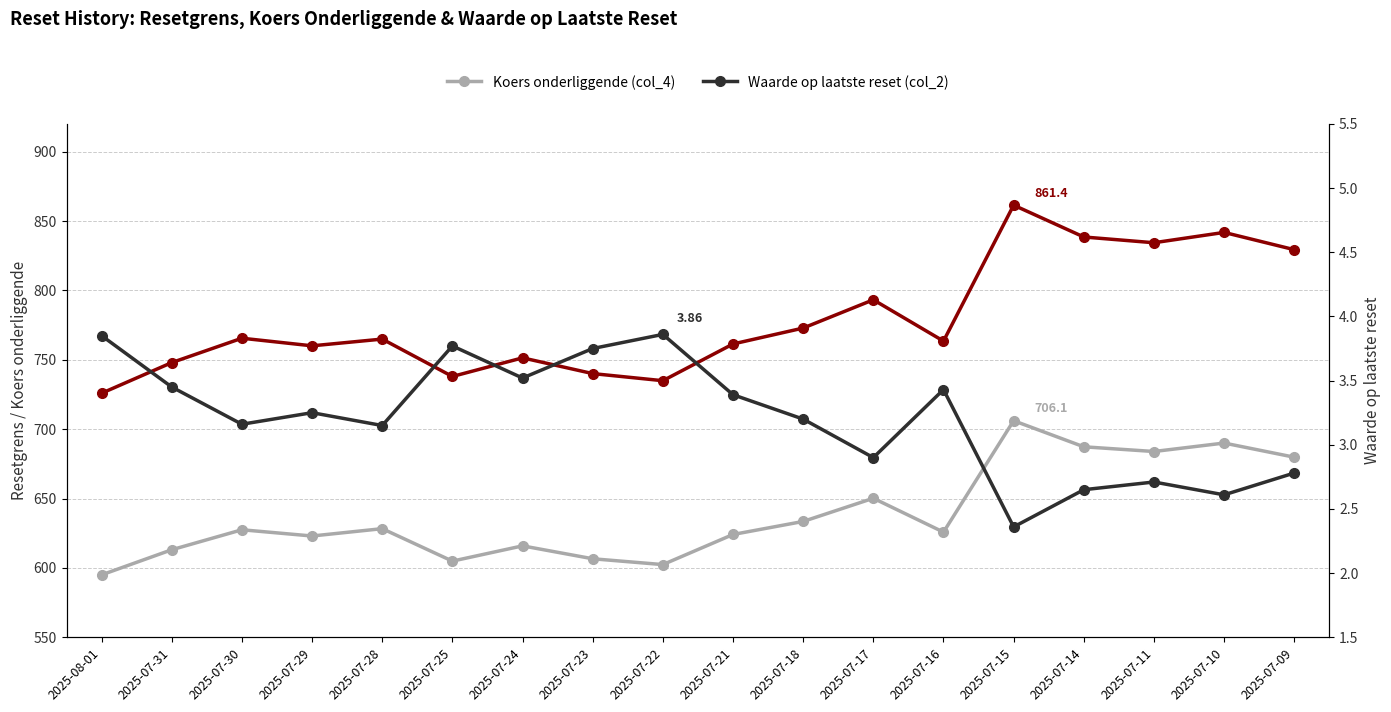

True or false: Waarde op laatste reset (col_2) and Resetgrens (col_3) cross at least once.

False